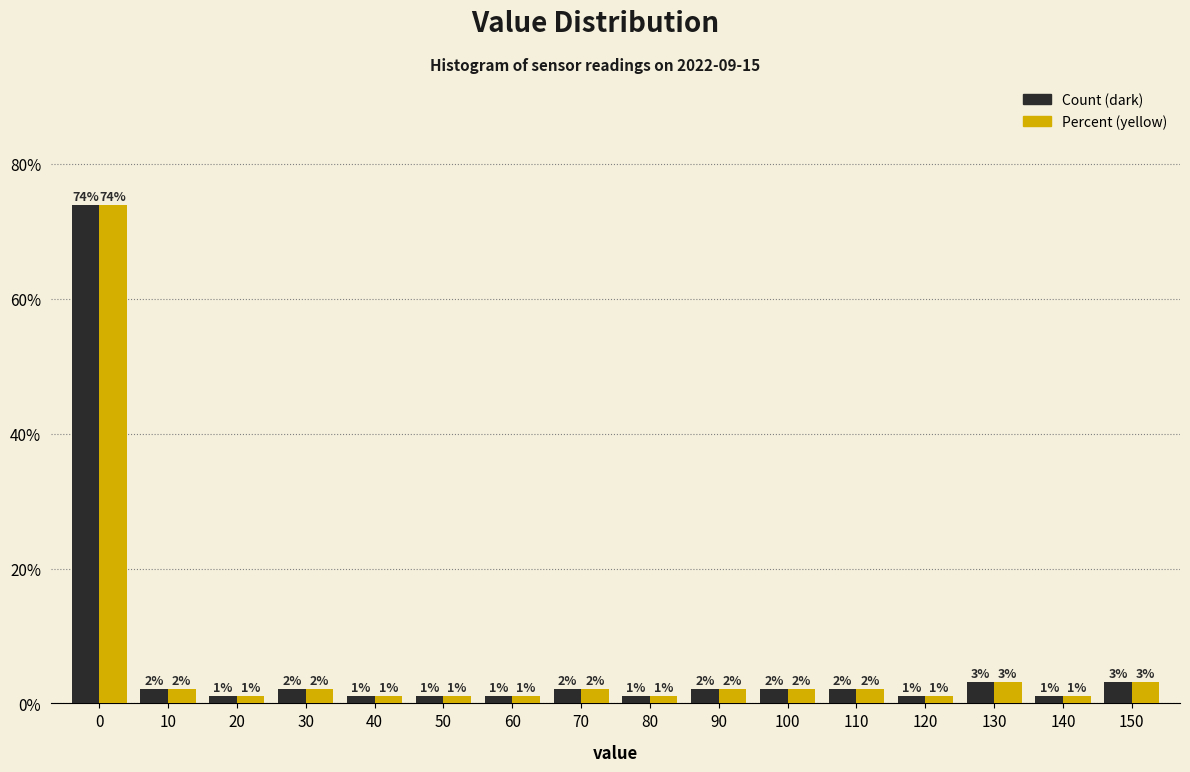

What is the minimum value shown in the chart?

1.0